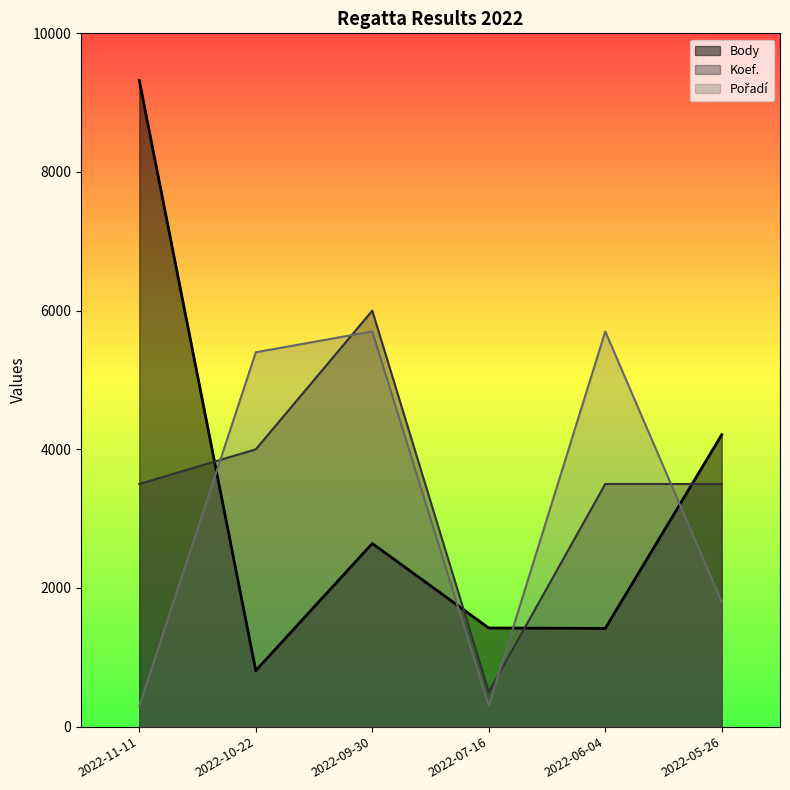

Where do Body and Pořadí first cross each other?

2022-11-11 and 2022-10-22